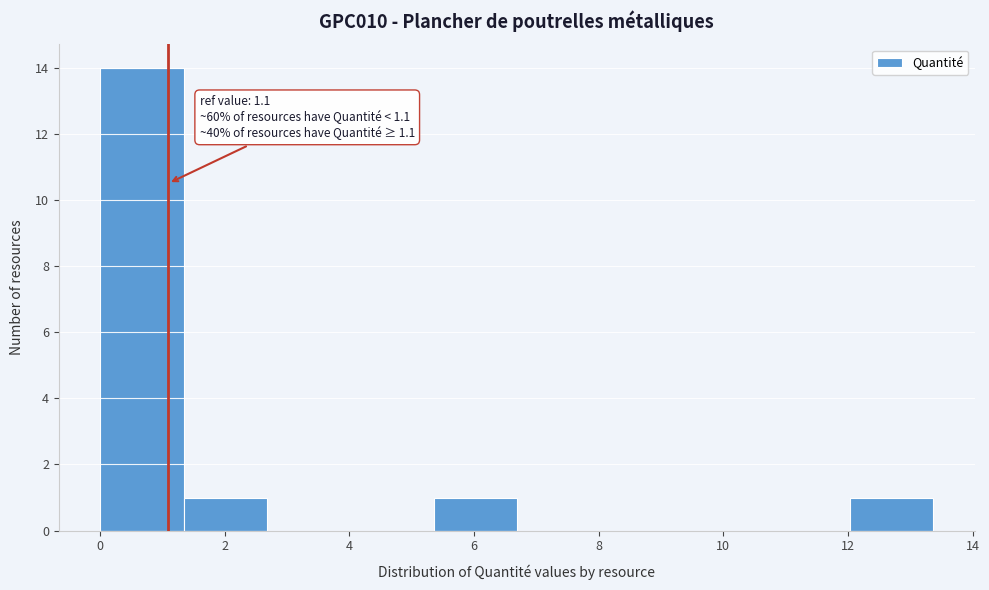

Over which range of the x-axis is the bar tallest?

0.0 to 1.4